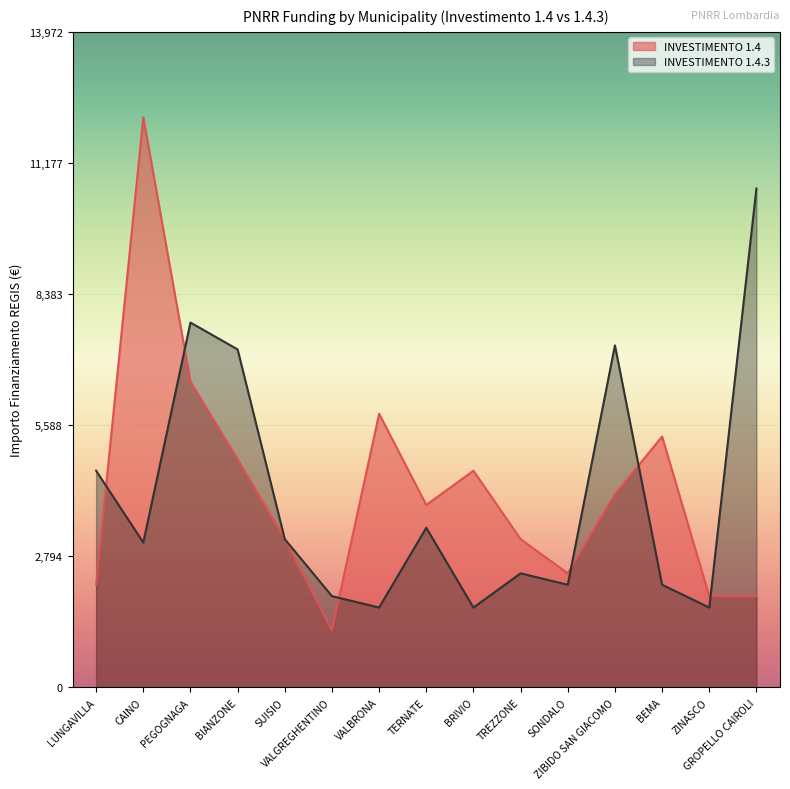

Which series has the widest spread of values?

INVESTIMENTO 1.4